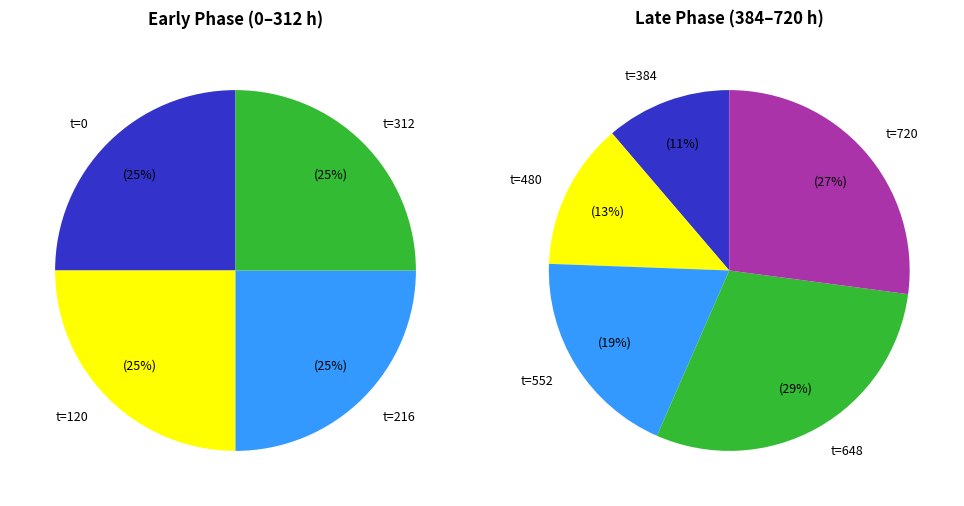

Which category has the biggest portion of the pie?

t=648